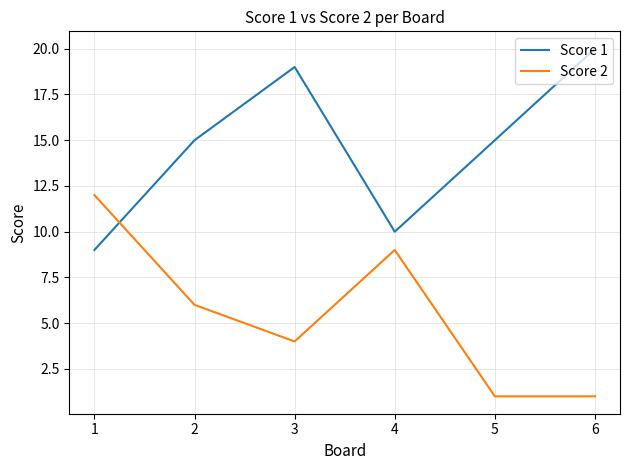

Which series changed the most between 4 and 6?

Score 1